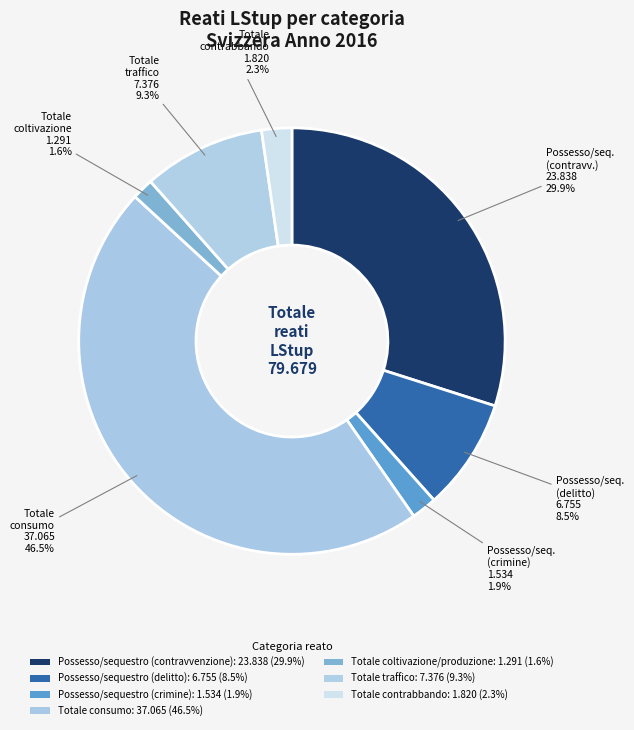

Count the number of slices in the pie.

7